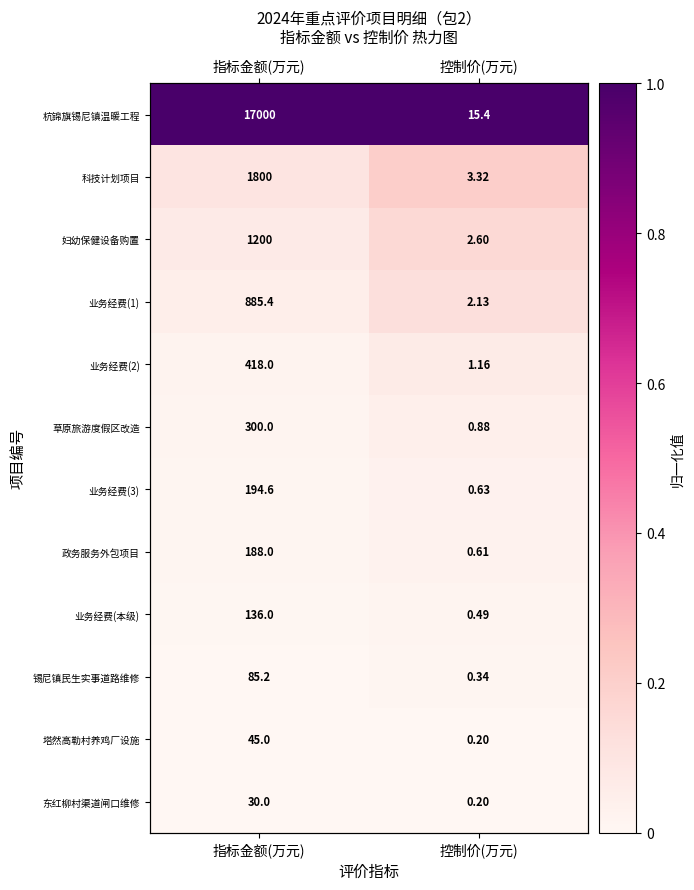

Between 指标金额(万元) and 控制价(万元), which is larger?

指标金额(万元)